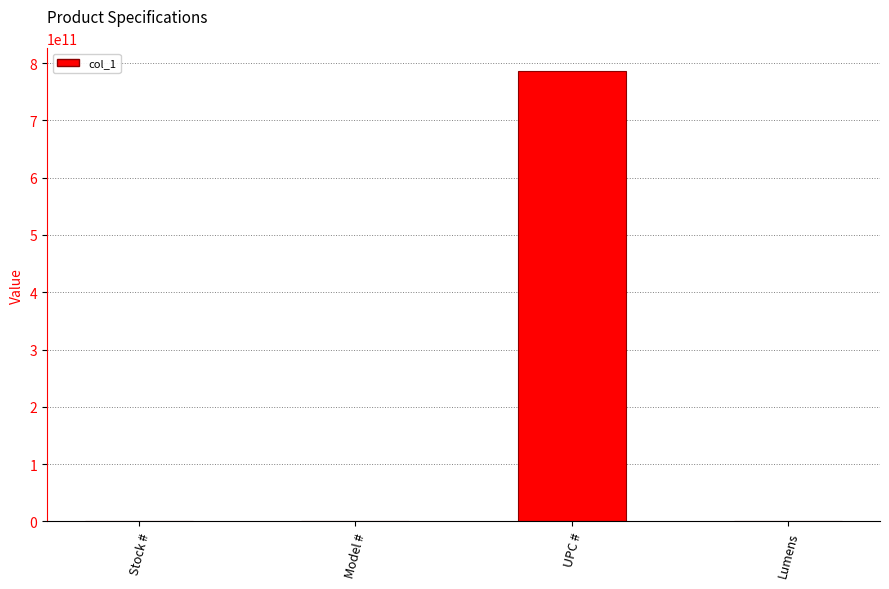

Which category has the highest value across all series?

UPC #